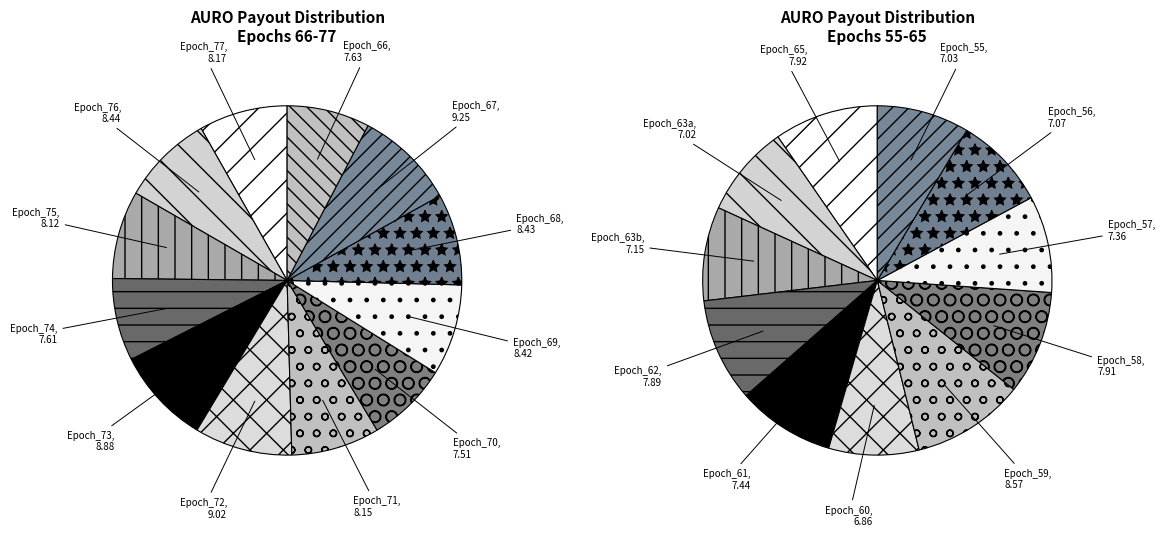

Is Epoch_71 the majority of the pie?

No